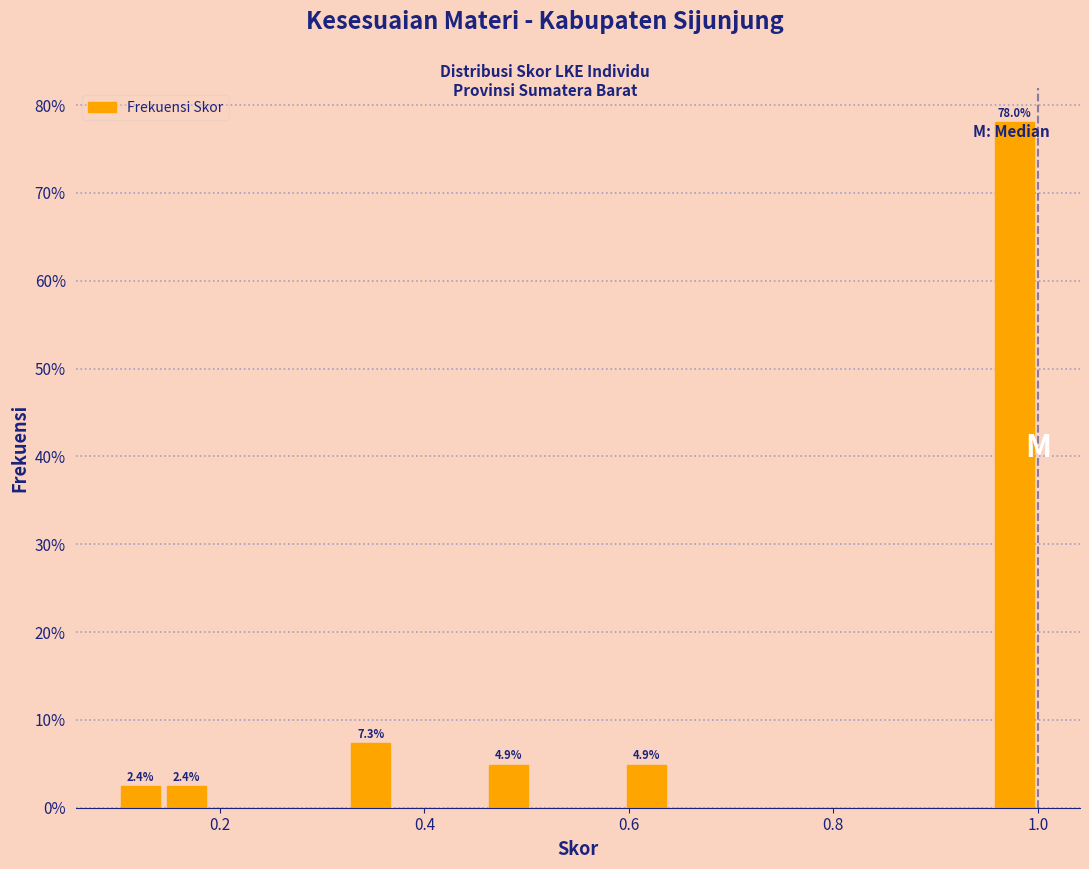

Around what value on the x-axis is the tallest bar? Give the approximate position of its centre, as read against the axis.

0.98